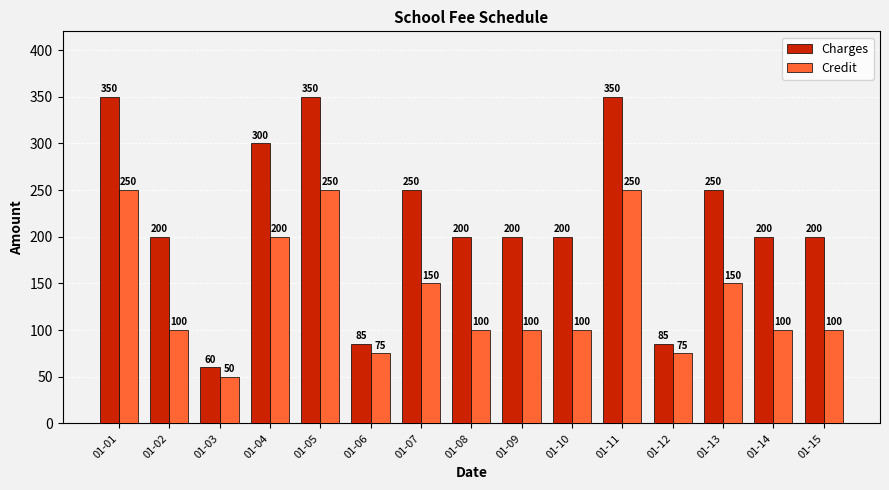

Between 01-01 and 01-03, which series saw the biggest shift?

Charges